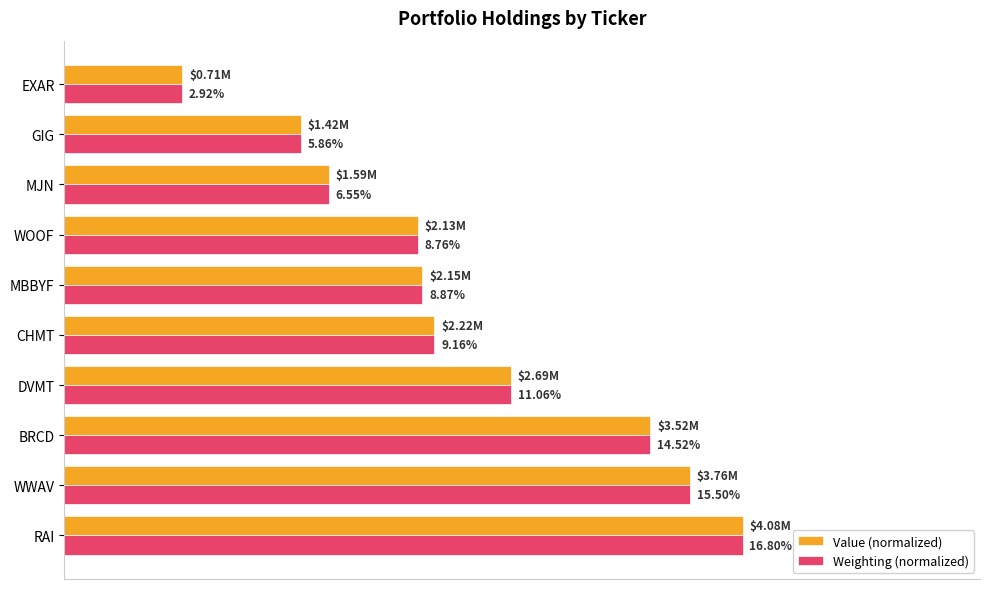

List the series in order of their overall mean, lowest first.

Value (normalized), Weighting (normalized)